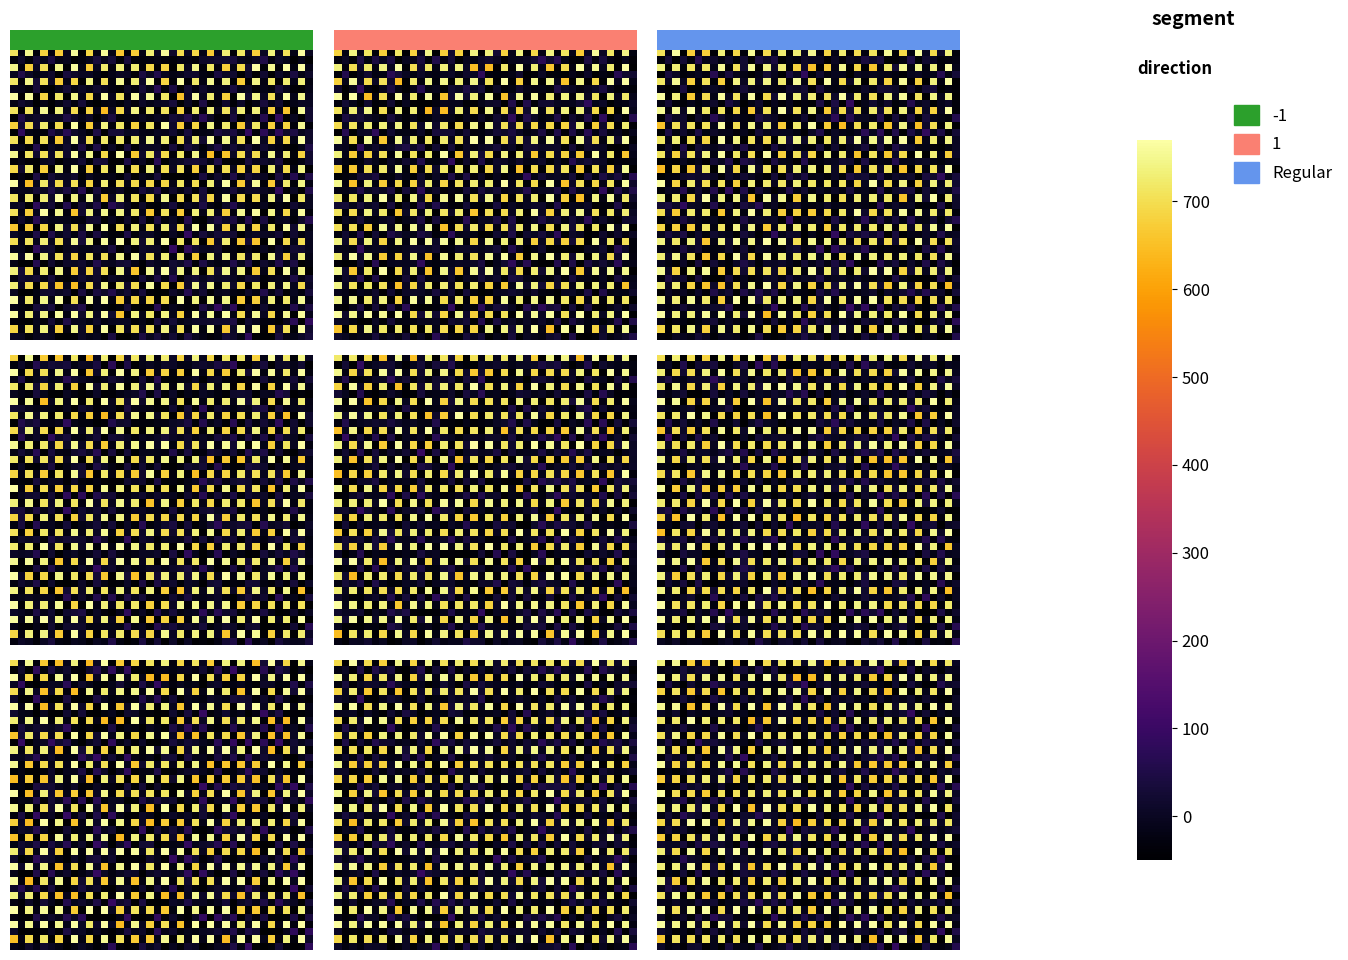

What is the spread (max minus min) of values at 0.0?

839.1